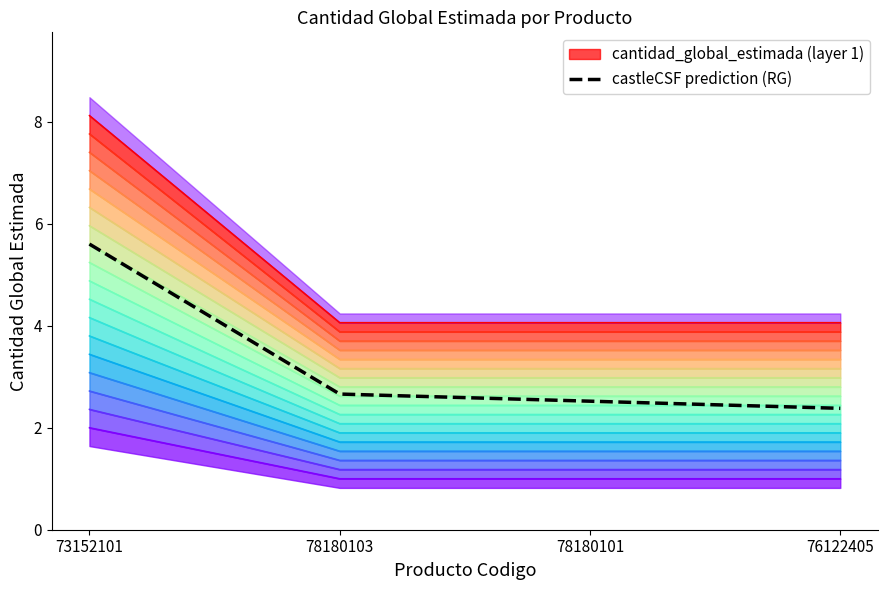

List the labels in order of value, largest first.

73152101, 78180103, 78180101, 76122405